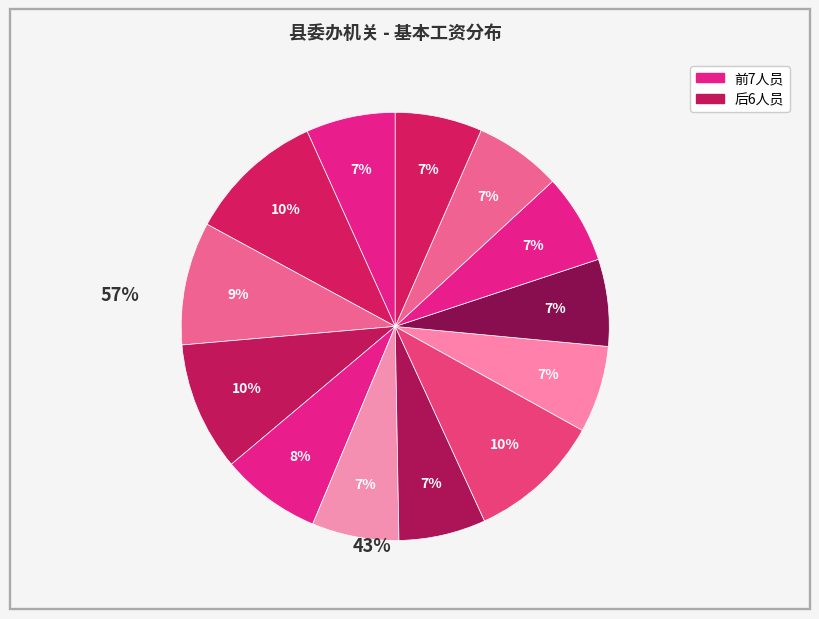

Count the number of slices in the pie.

13